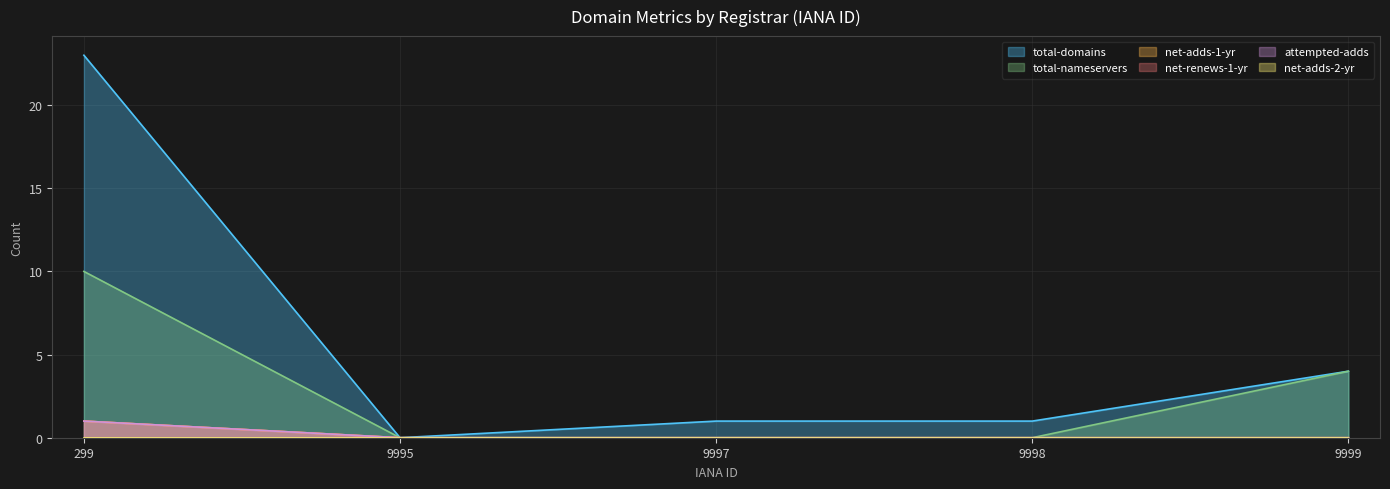

Reading left to right, extract all data points from this chart.

total-domains: 299=23	9995=0	9997=1	9998=1	9999=4
total-nameservers: 299=10	9995=0	9997=0	9998=0	9999=4
net-adds-1-yr: 299=1	9995=0	9997=0	9998=0	9999=0
net-renews-1-yr: 299=1	9995=0	9997=0	9998=0	9999=0
attempted-adds: 299=1	9995=0	9997=0	9998=0	9999=0